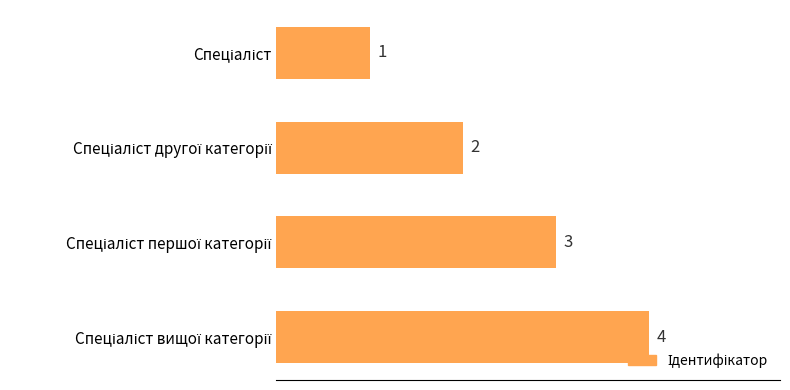

How many data points are less than 3?

2